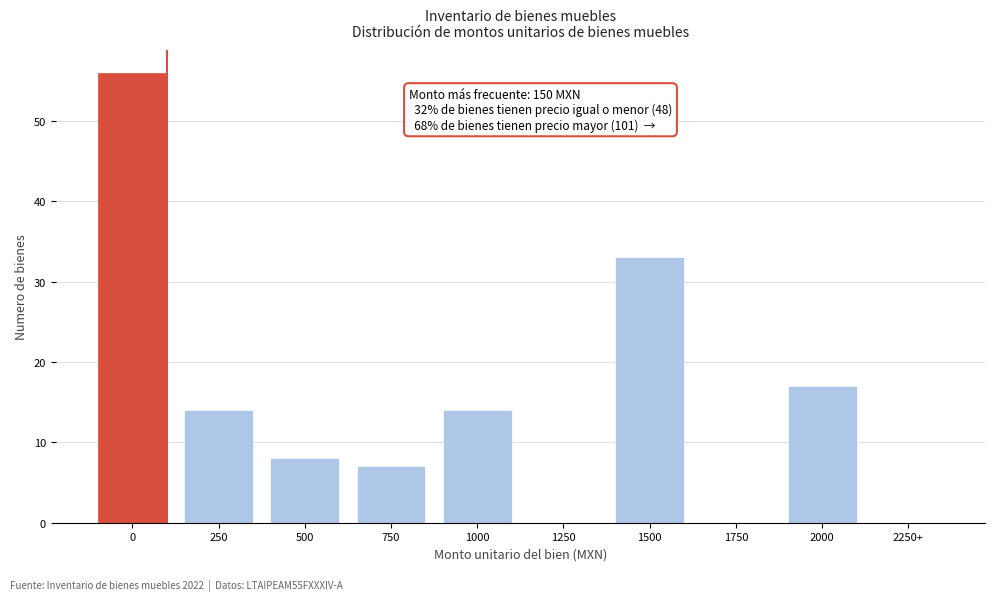

Reading left to right, transcribe all the data shown in this chart.

0=56	250=14	500=8	750=7	1000=14	1250=0	1500=33	1750=0	2000=17	2250+=0